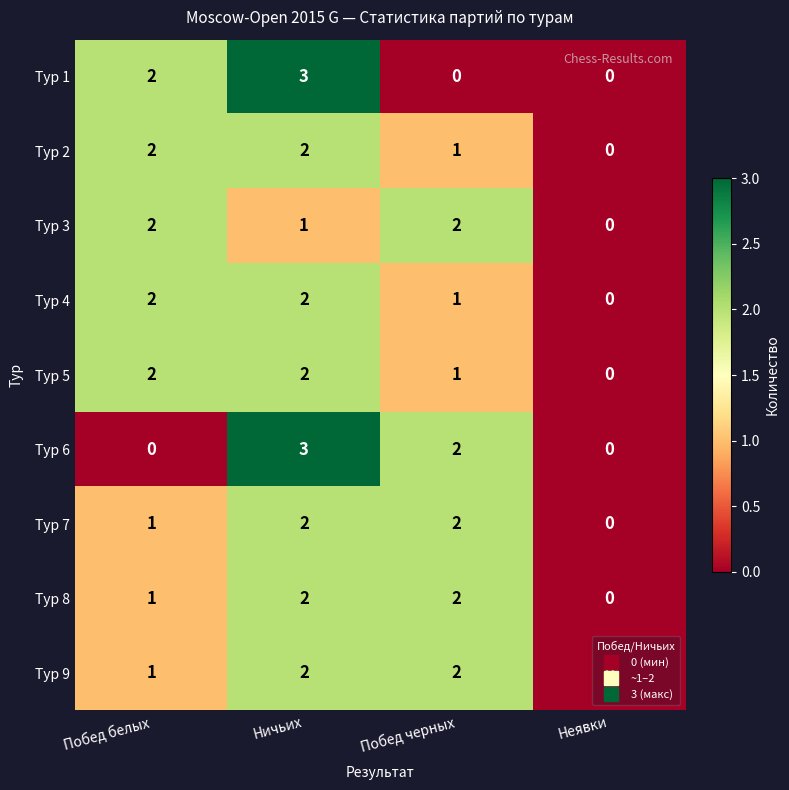

Count the Тур 7 values in the range 1 to 2.

3